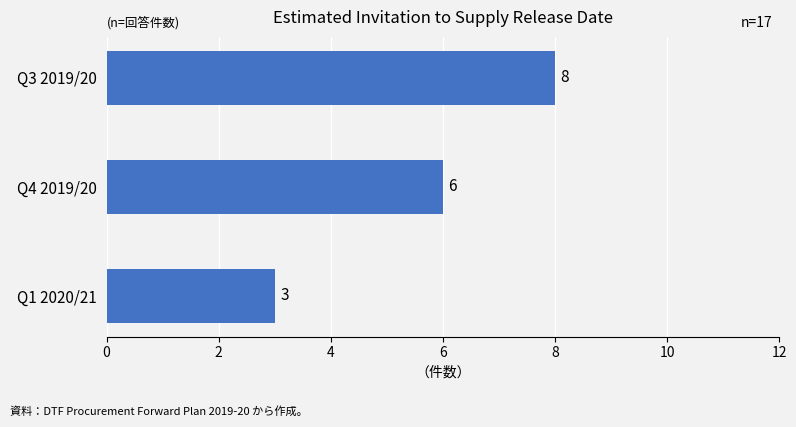

At which category does the chart reach its minimum across all series?

Q1 2020/21